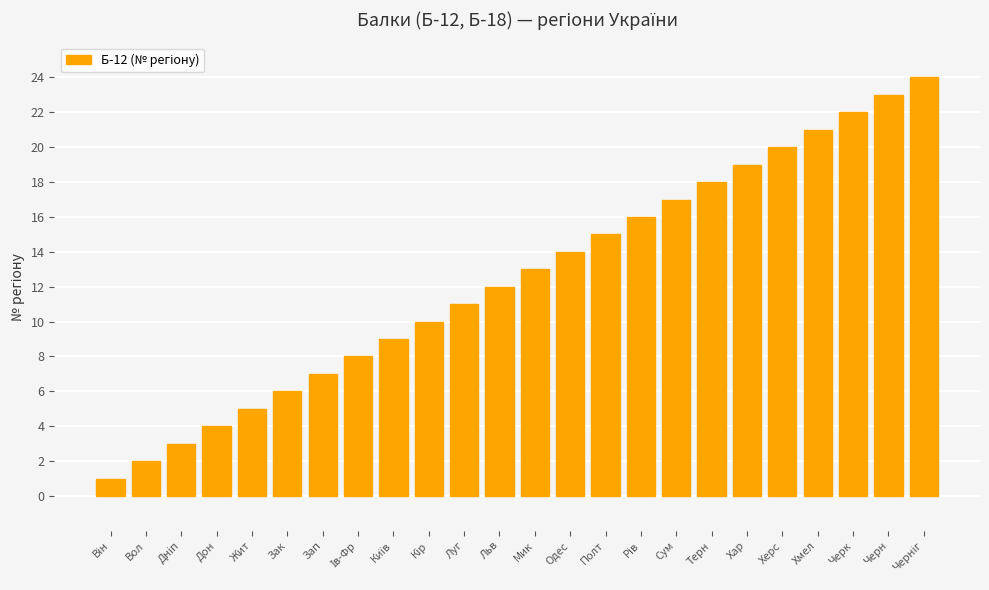

What is the change in value from Жит to Полт?

+10